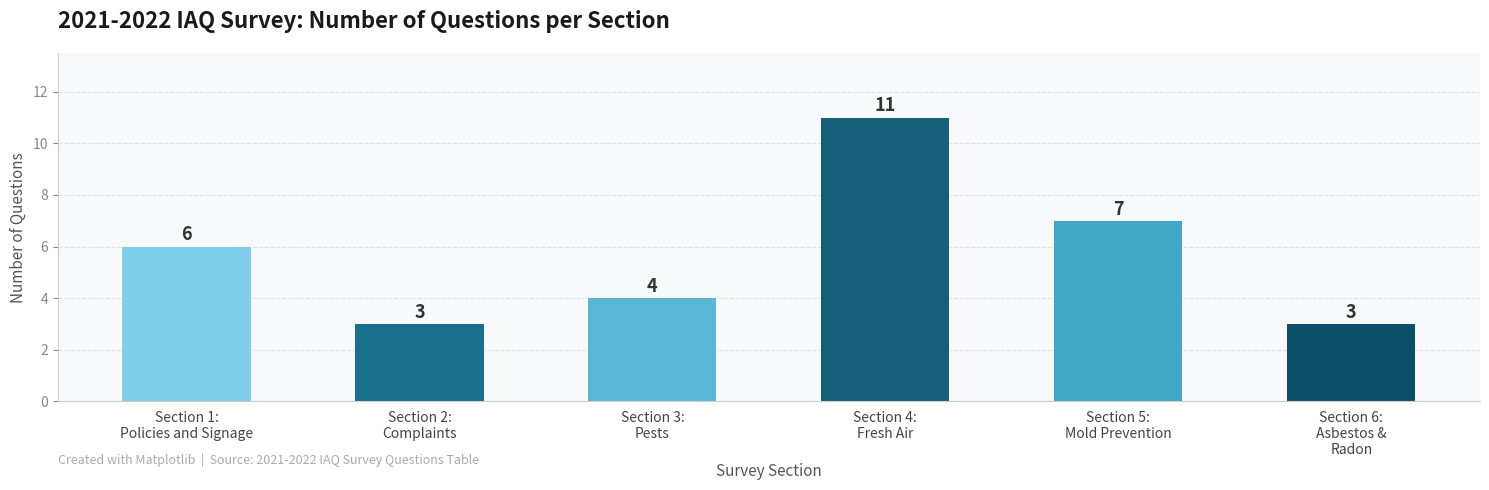

How many data points are less than 6?

3